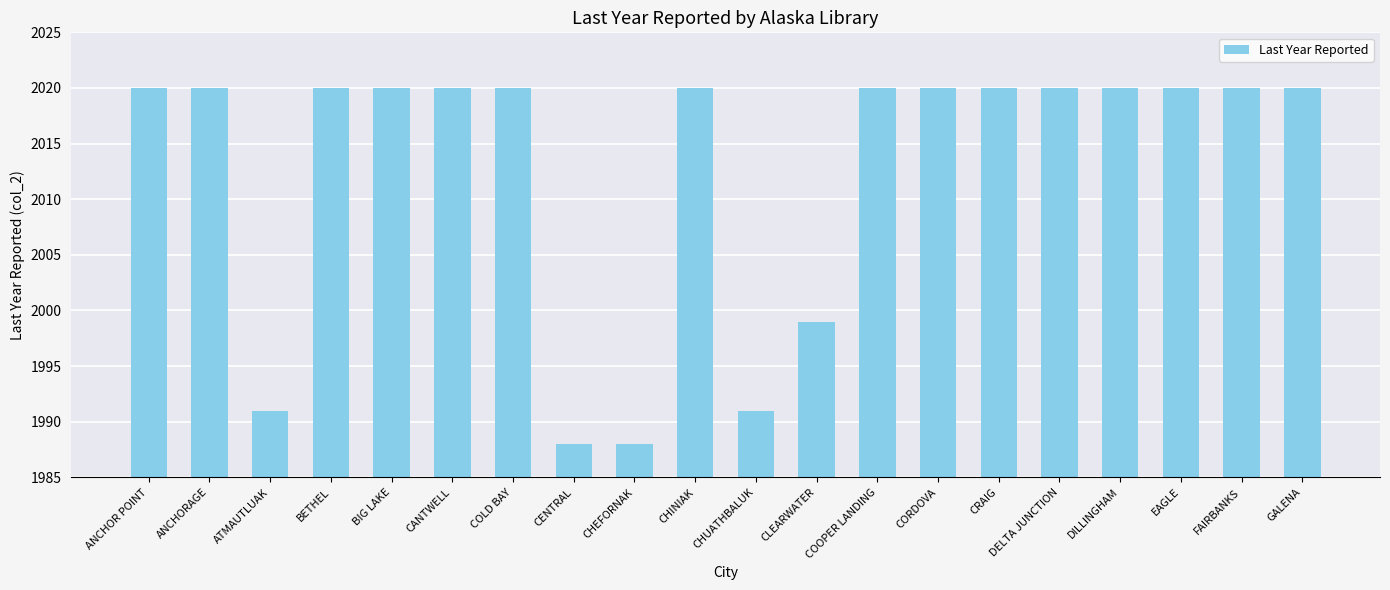

What is the label of the 11th bar from the right?

CHINIAK